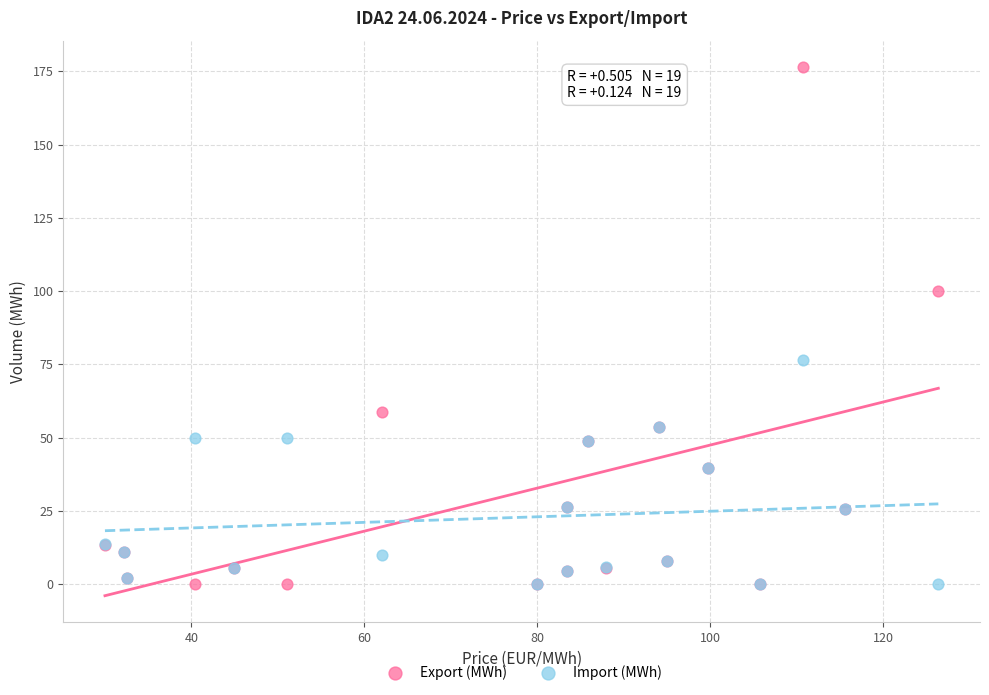

What is the X range (max minus min) for the scatter plot?

96.4